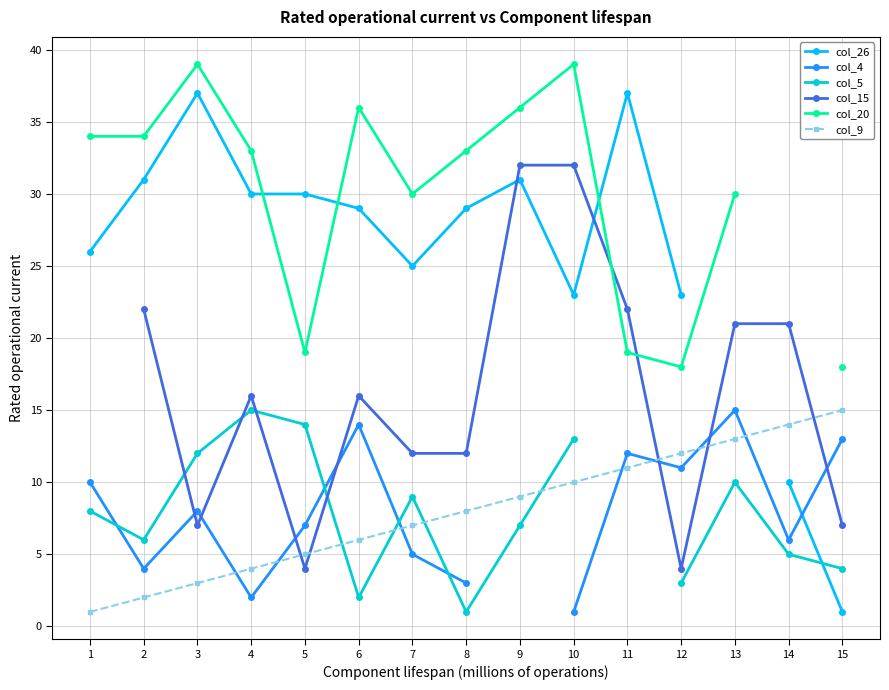

At how many categories does at least one series exceed 8?

15